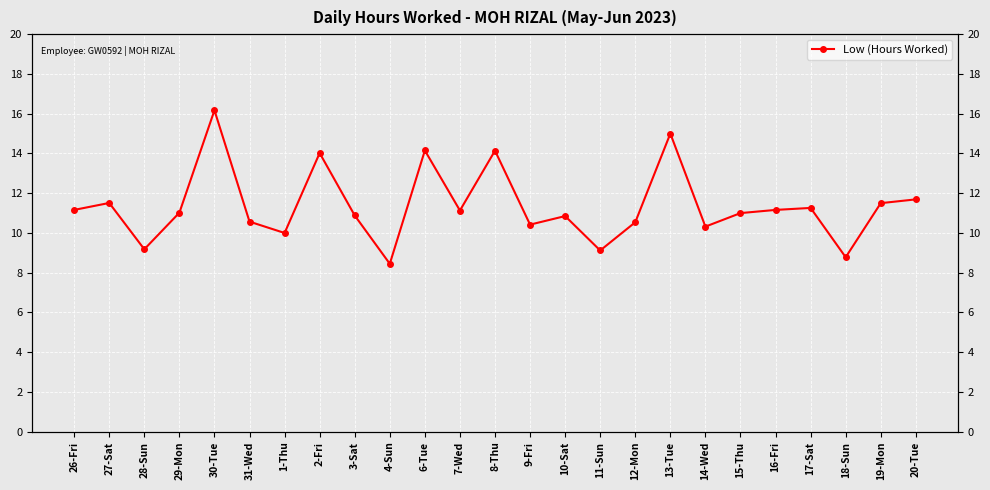

Reading right to left, transcribe all the data shown in this chart.

20-Tue=11.7	19-Mon=11.5	18-Sun=8.8	17-Sat=11.3	16-Fri=11.2	15-Thu=11.0	14-Wed=10.3	13-Tue=15.0	12-Mon=10.5	11-Sun=9.1	10-Sat=10.8	9-Fri=10.4	8-Thu=14.1	7-Wed=11.1	6-Tue=14.2	4-Sun=8.4	3-Sat=10.9	2-Fri=14.0	1-Thu=10.0	31-Wed=10.6	30-Tue=16.2	29-Mon=11.0	28-Sun=9.2	27-Sat=11.5	26-Fri=11.2